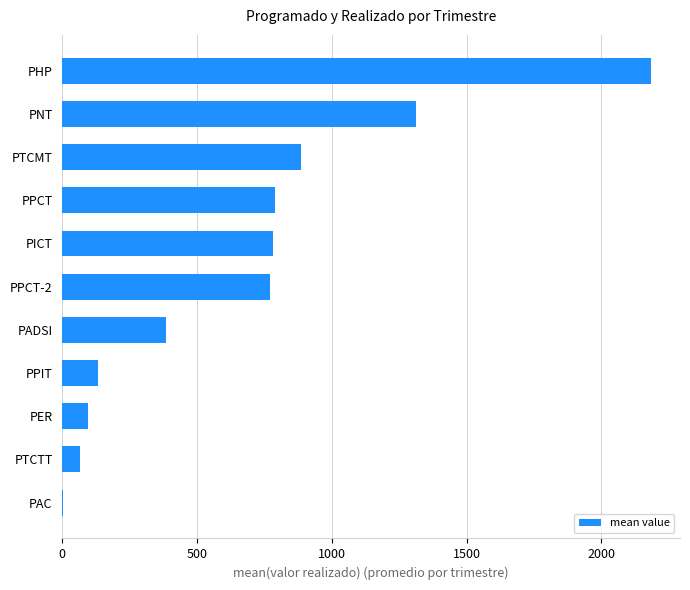

What is the change in value from PER to PPCT-2?

+674.3